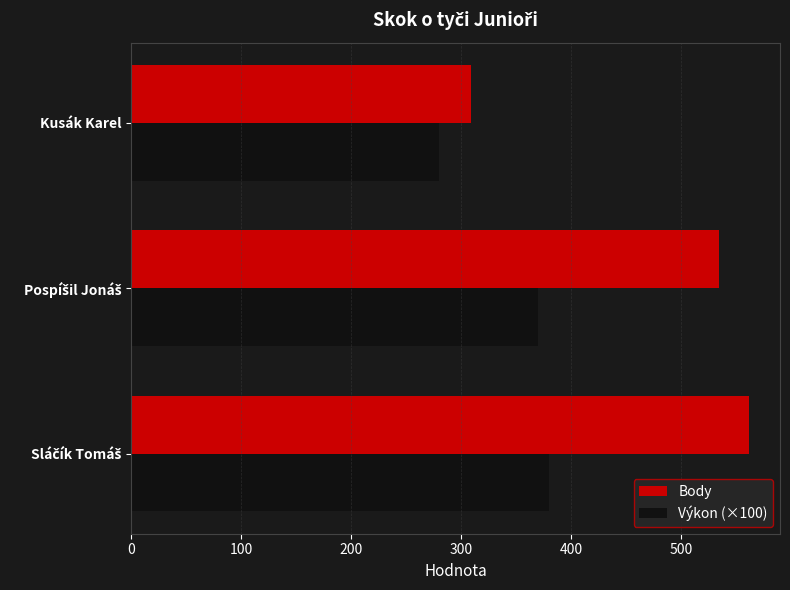

What is the approximate value of Výkon (×100) at Kusák Karel?

280